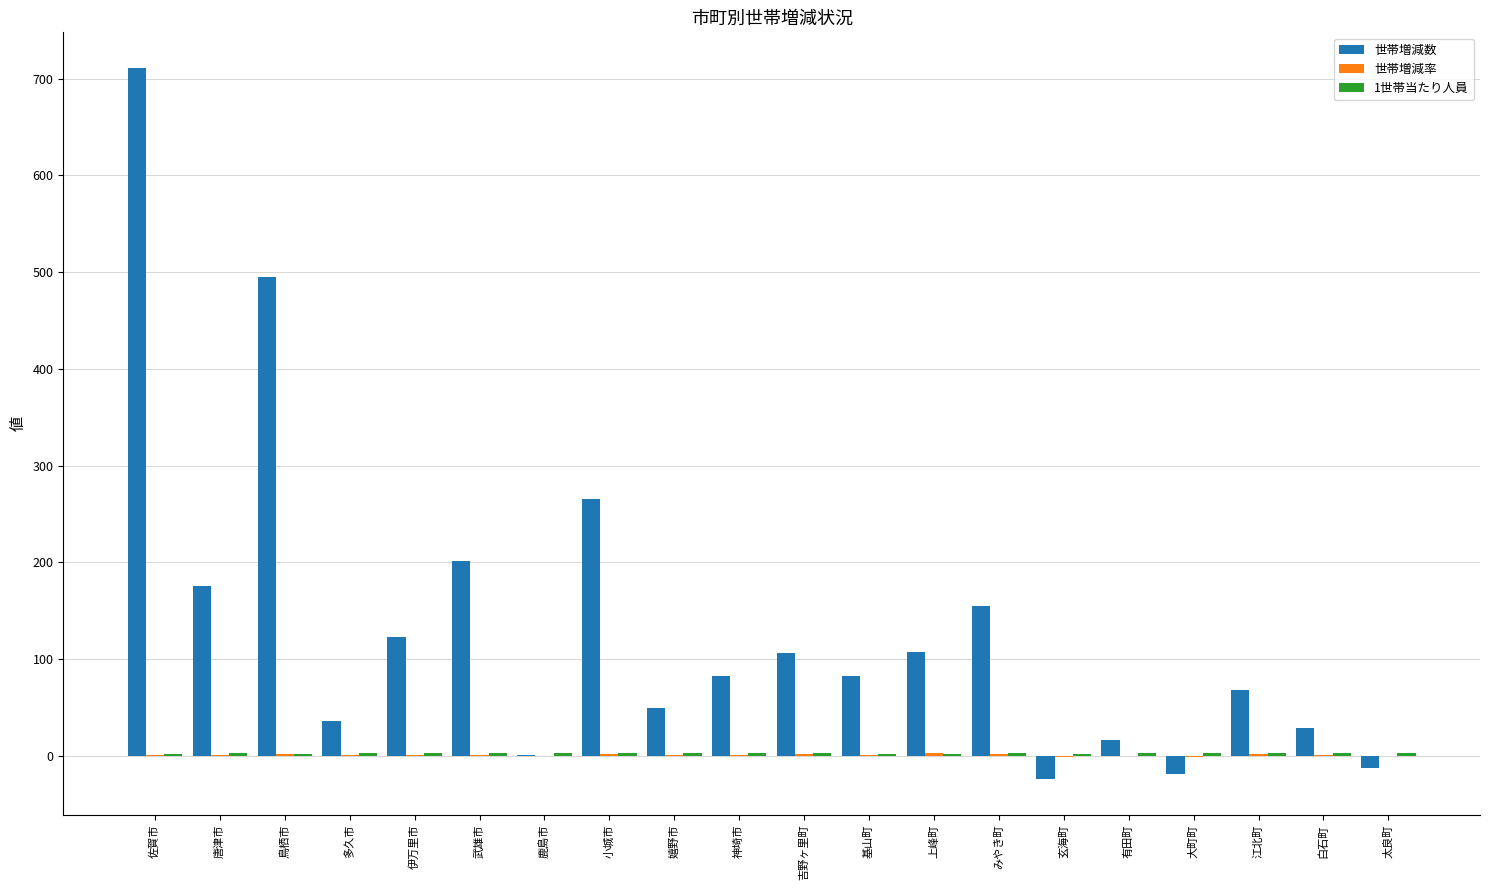

Count the number of categories in the chart.

20